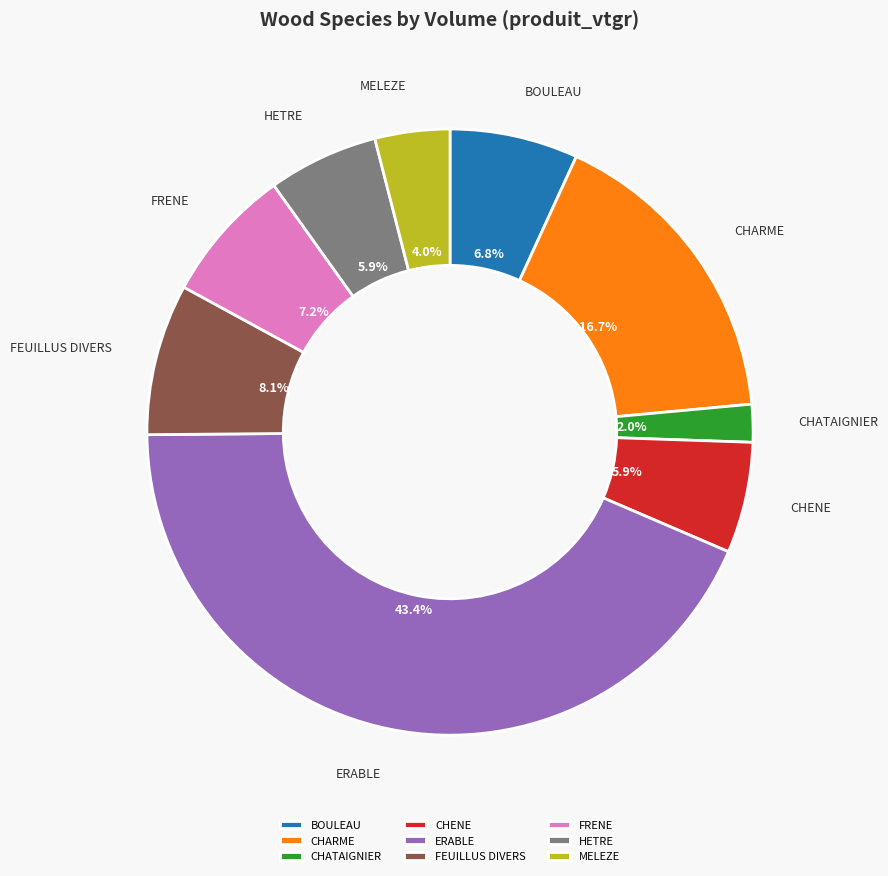

Is there a majority slice in this chart?

No